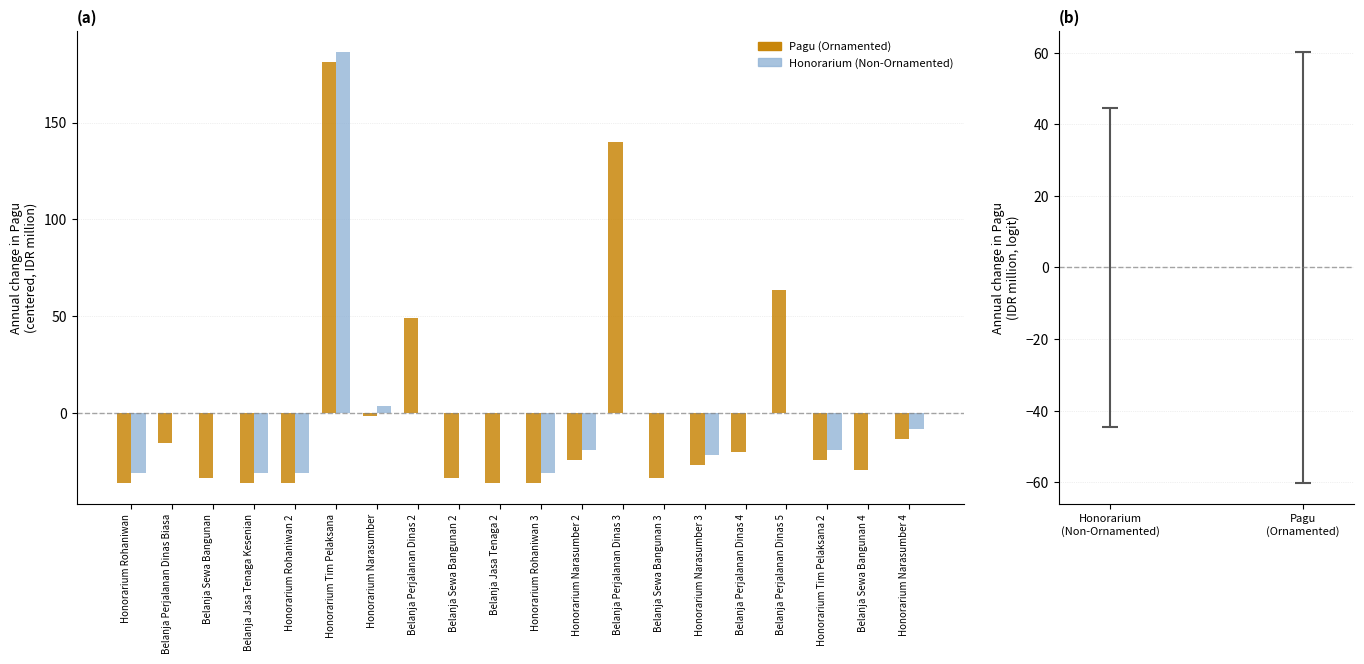

What is the value of the Honorarium (Non-Ornamented) bar at the 4th from the left?

-30.6